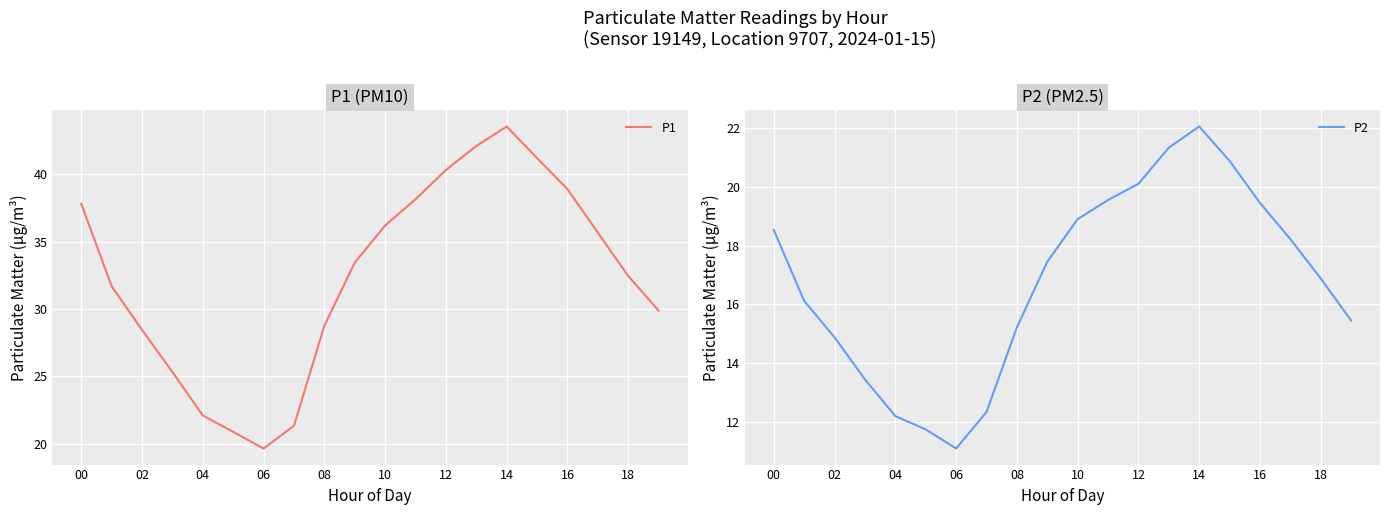

Which category has the lowest value in the P1 series?

06